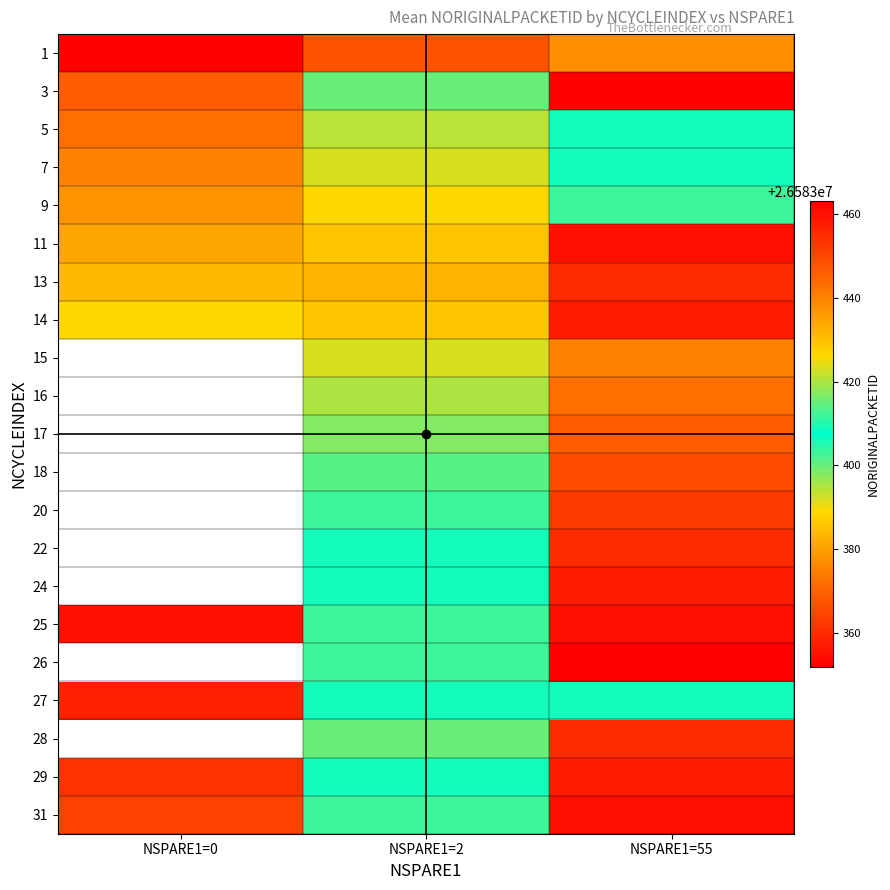

The 28 series shows 44818324.0 at NSPARE1=2. True or false?

False